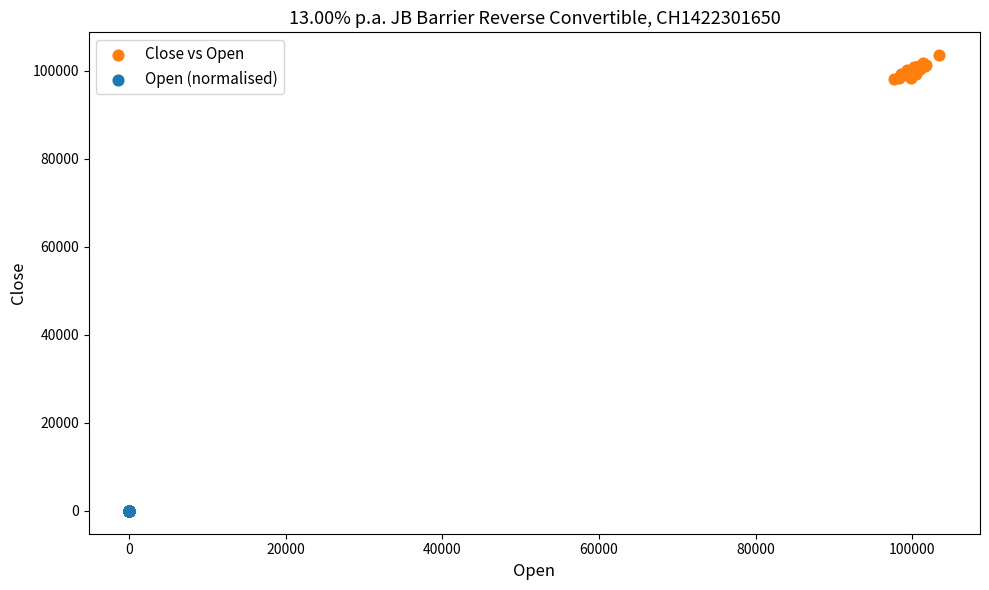

What are all the series names shown in the legend?

Close vs Open, Open (normalised)